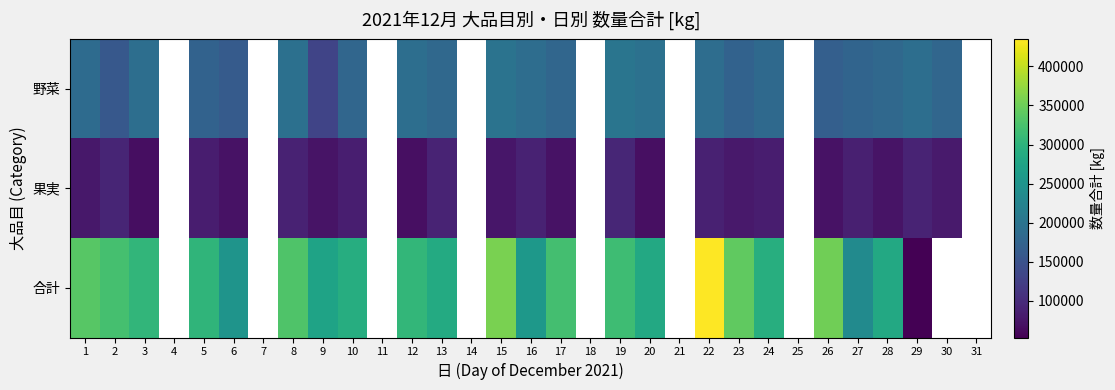

Where is 野菜 nearest to the value 166477?

26